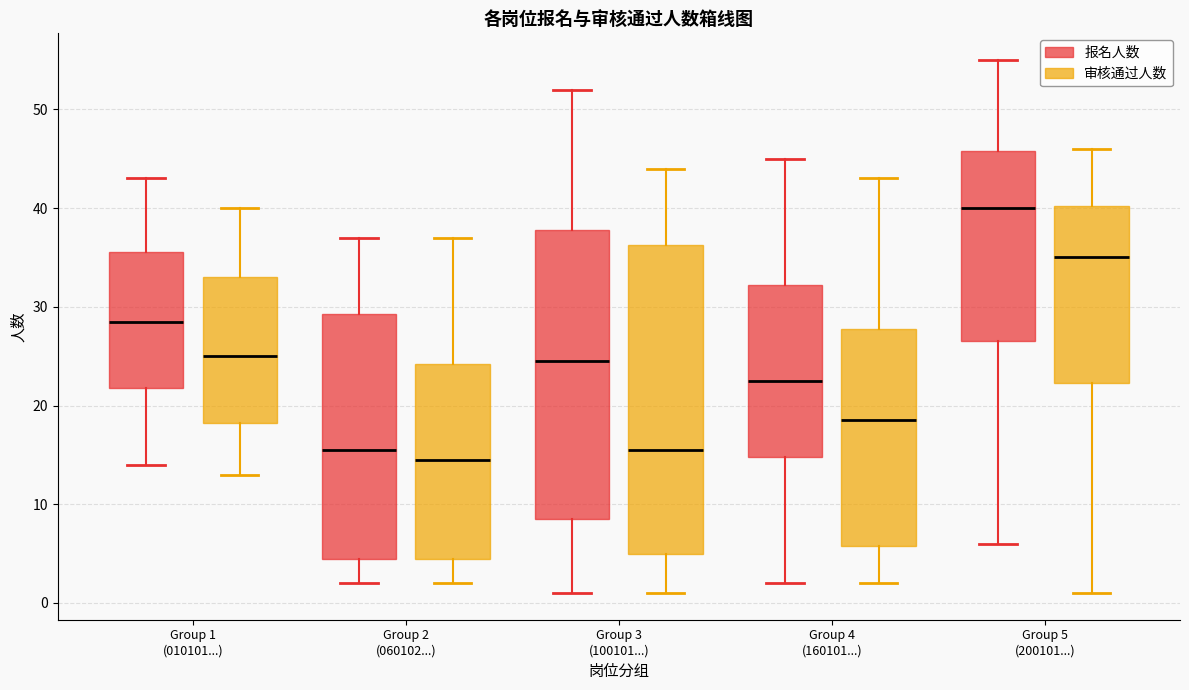

Which box has the highest median line?

Group 5 (200101...) (报名人数)